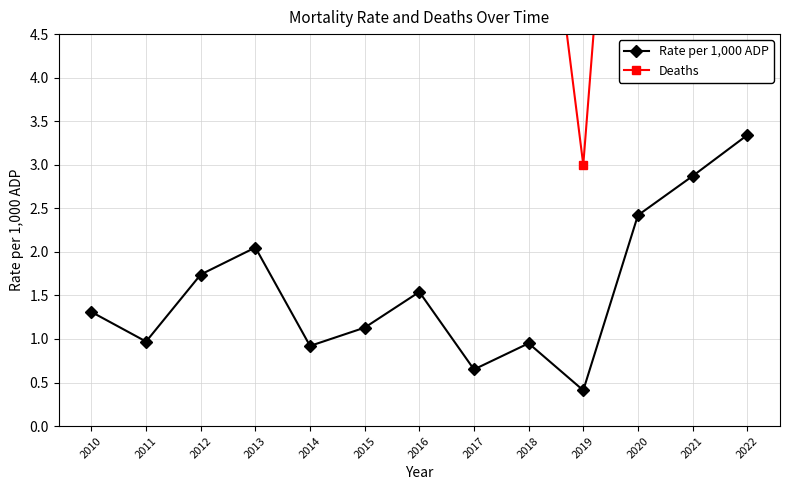

Which series has the widest spread of values?

Deaths